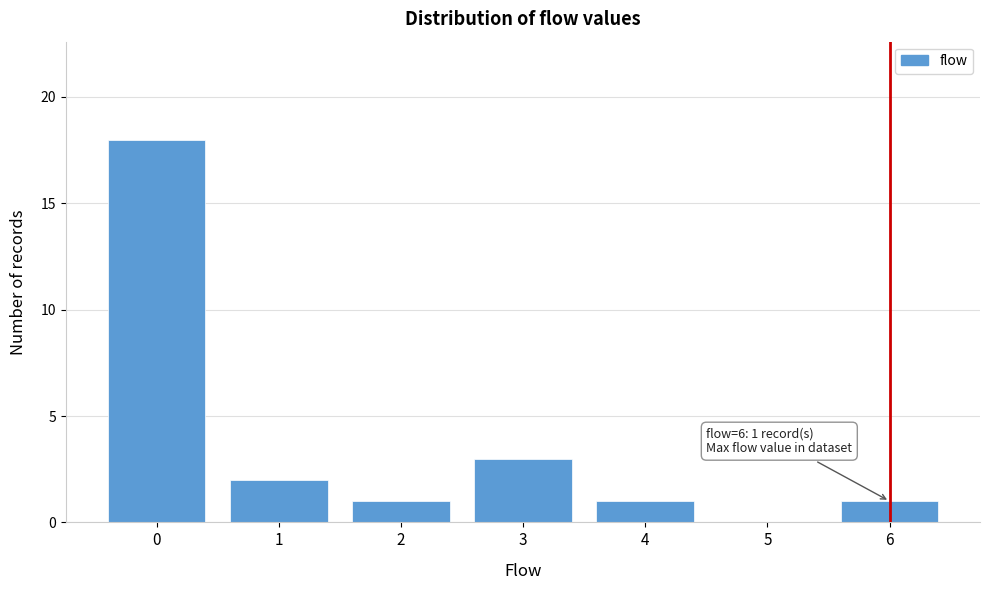

Reading left to right, transcribe all the data shown in this chart.

0=18	1=2	2=1	3=3	4=1	5=0	6=1